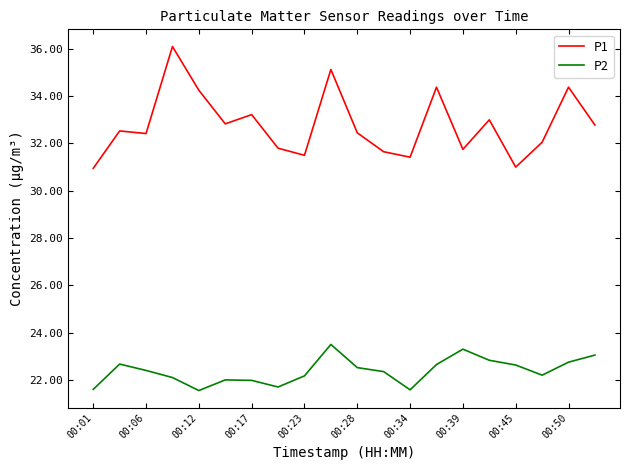

List the series in order of their overall mean, lowest first.

P2, P1